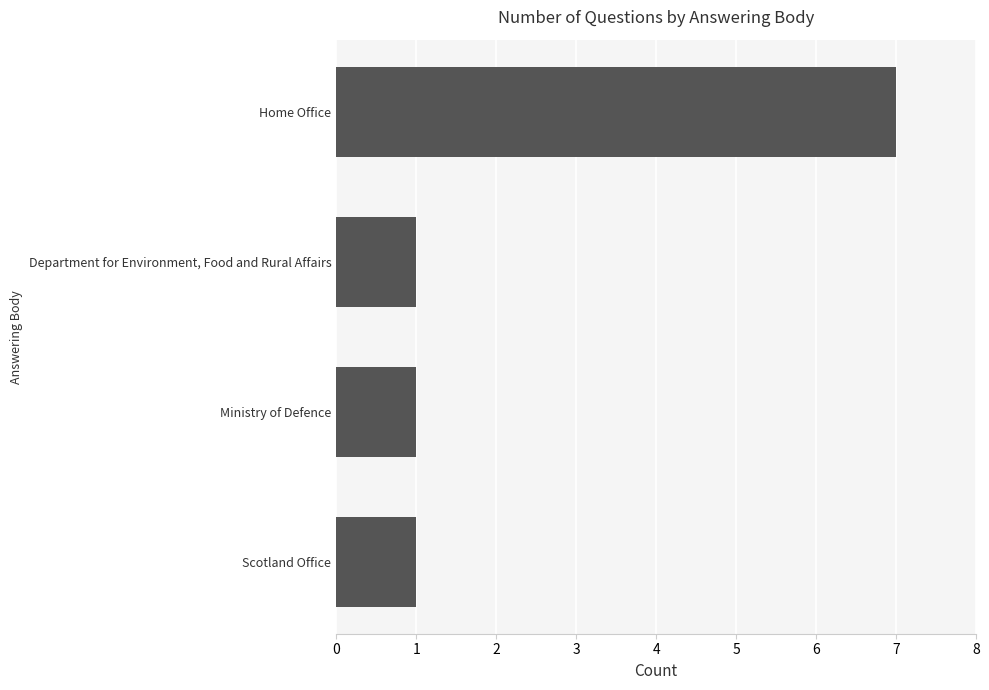

Reading bottom to top, extract all data points from this chart.

1	1	1	7